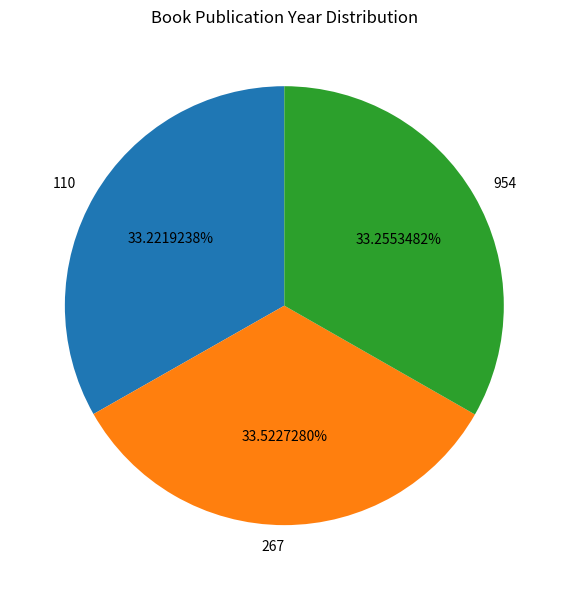

The 954 slice represents 33% of the pie. True or false?

True